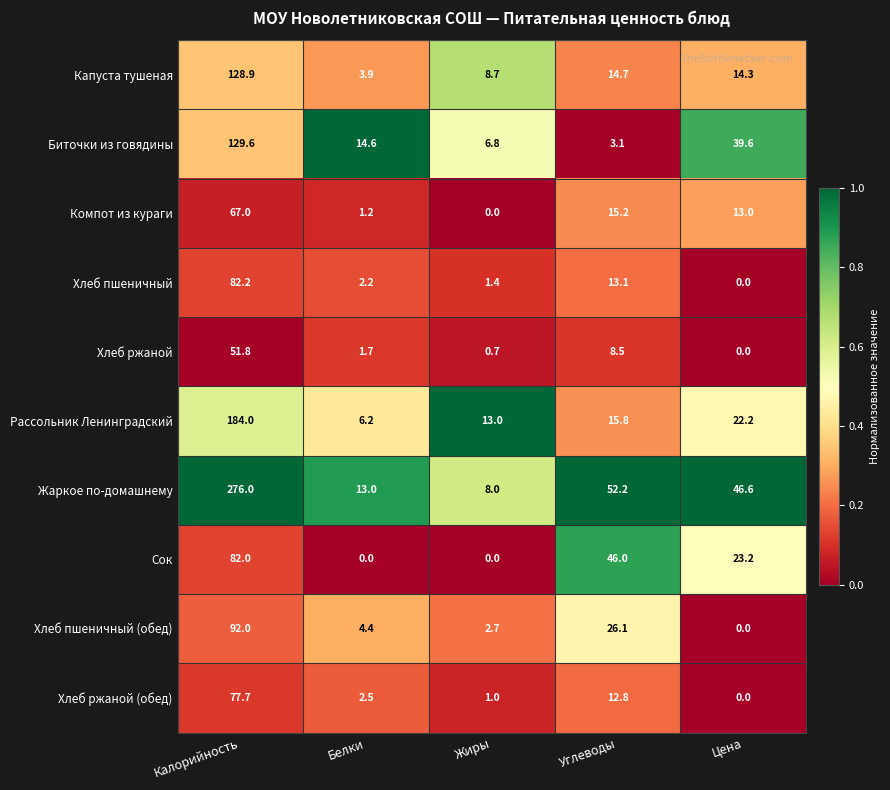

Read the Жаркое по-домашнему value at Углеводы.

52.2